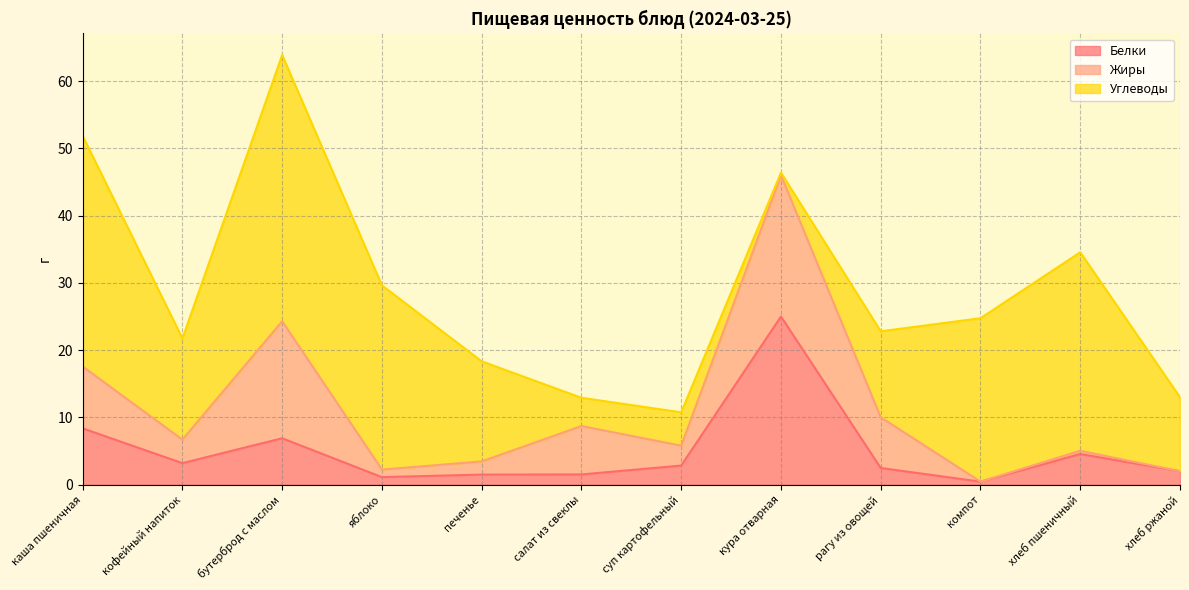

What is the greatest value displayed?

39.6